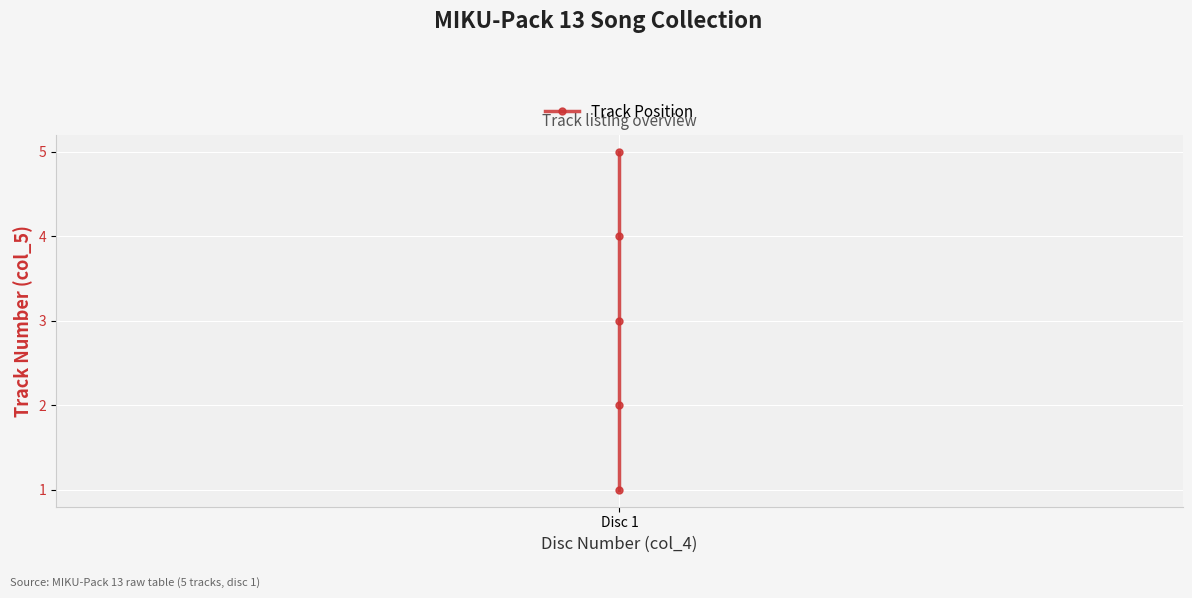

True or false: the data has more than 2 interior local peaks.

False